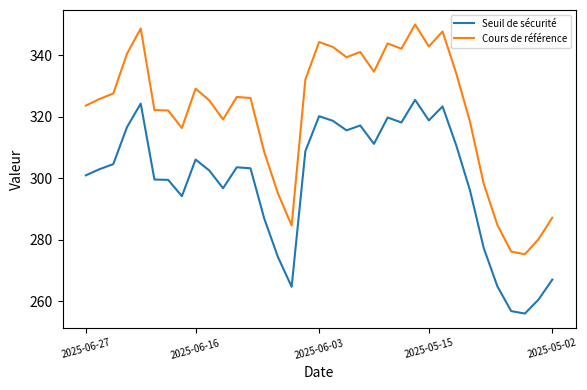

What is the smallest value displayed?

256.1